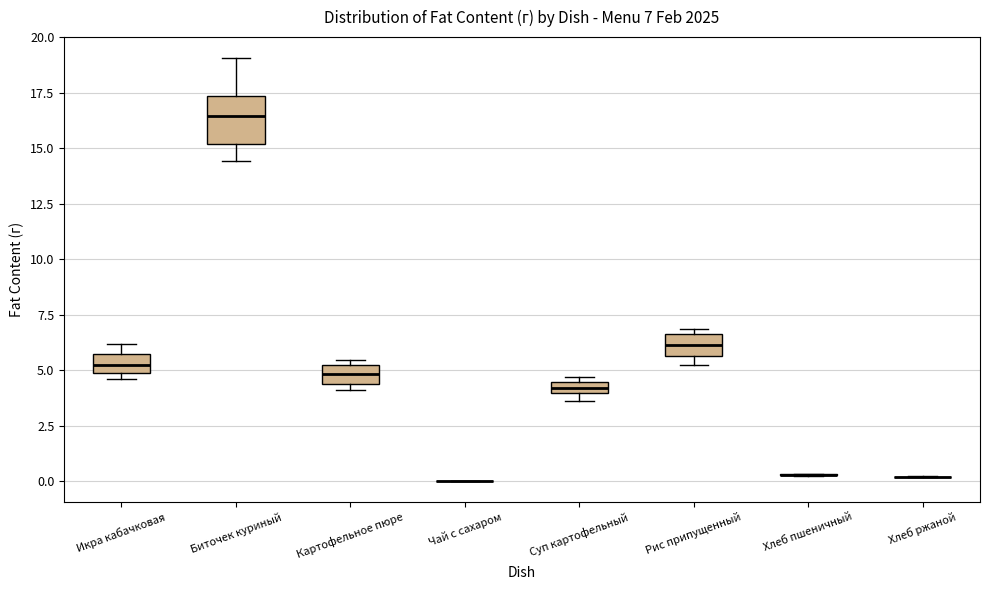

Which box is the tallest, from its lower edge to its upper edge?

Биточек куриный